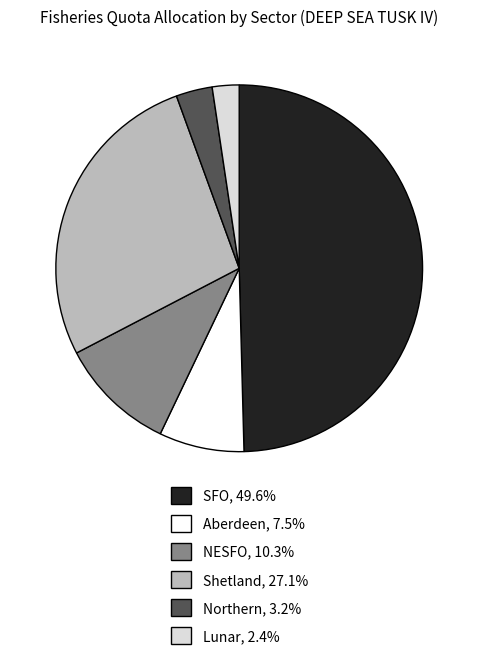

Rank the categories by value from lowest to highest.

Lunar, Northern, Aberdeen, NESFO, Shetland, SFO